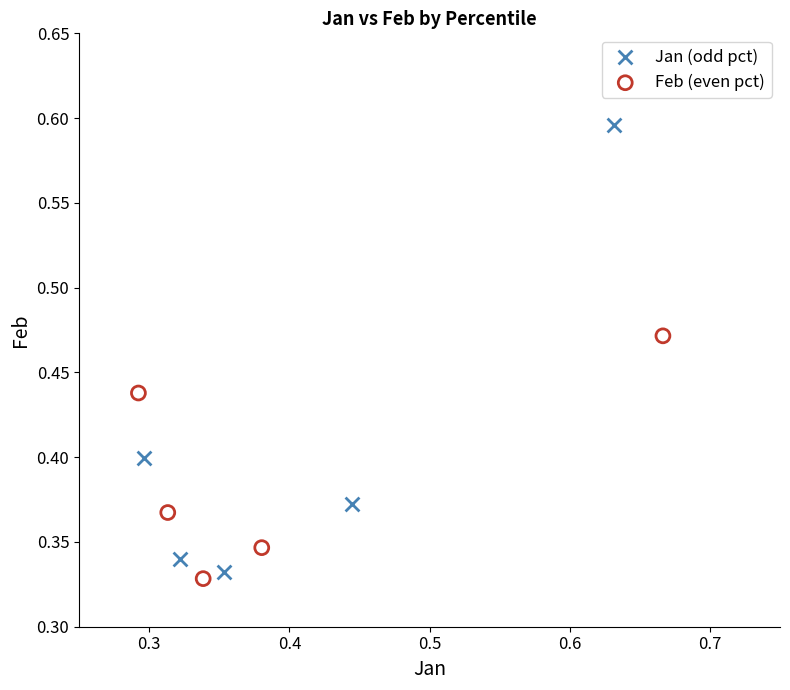

Which series reaches the maximum Y coordinate?

Jan (odd pct)